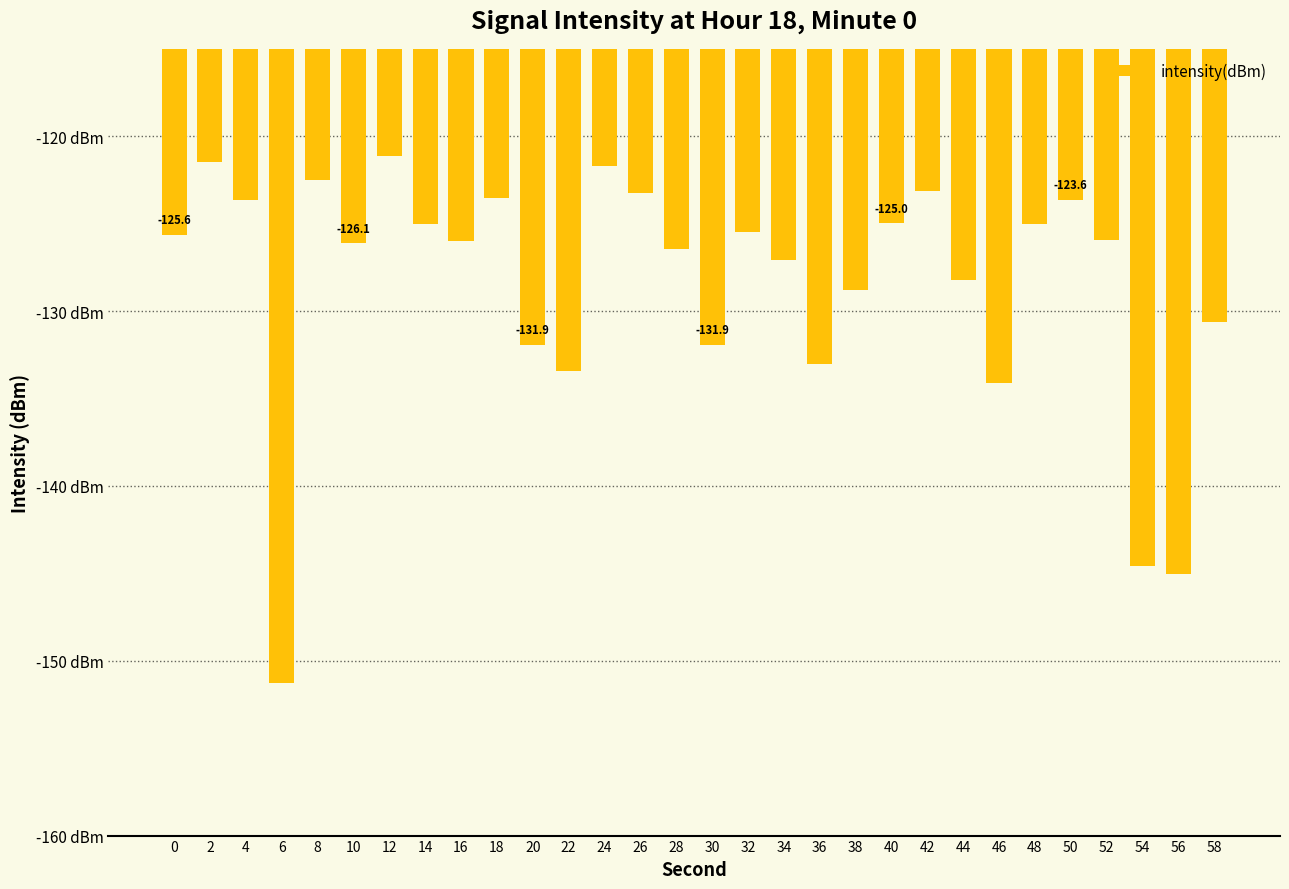

What is the greatest value displayed?

-121.1